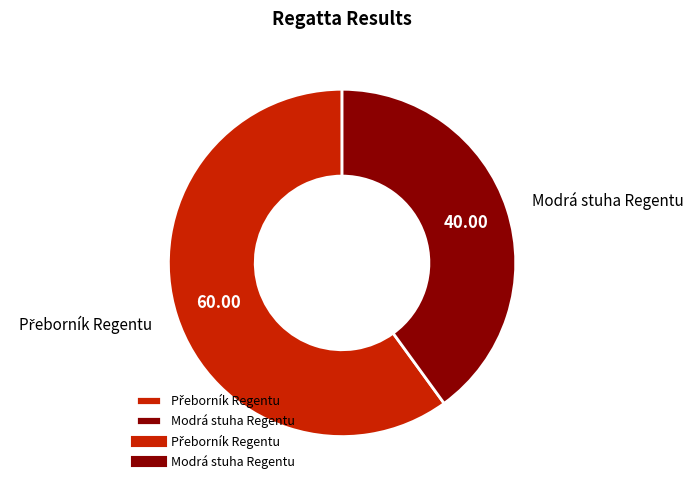

Is there a majority slice in this chart?

Yes